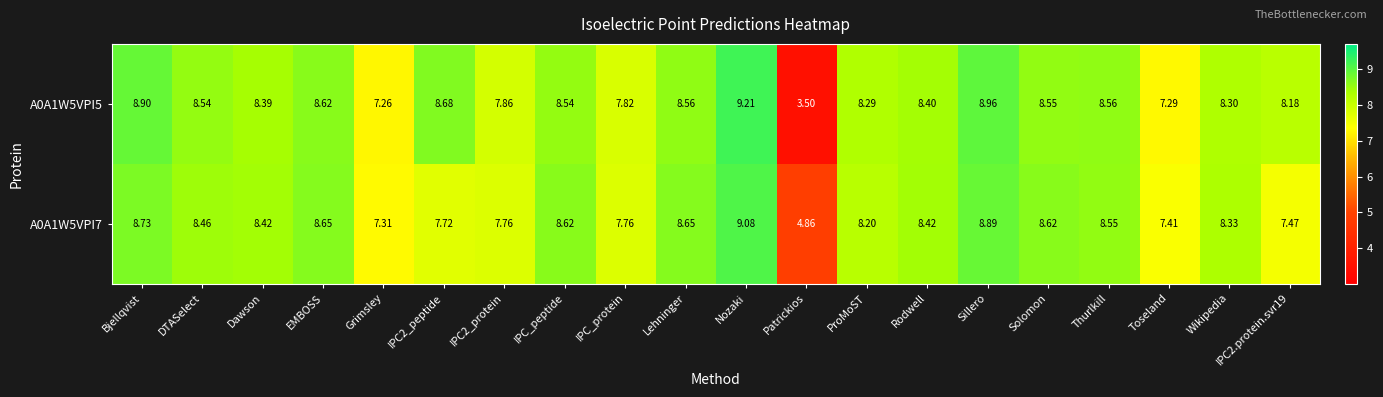

At which label is A0A1W5VPI7 closest to 6?

Patrickios